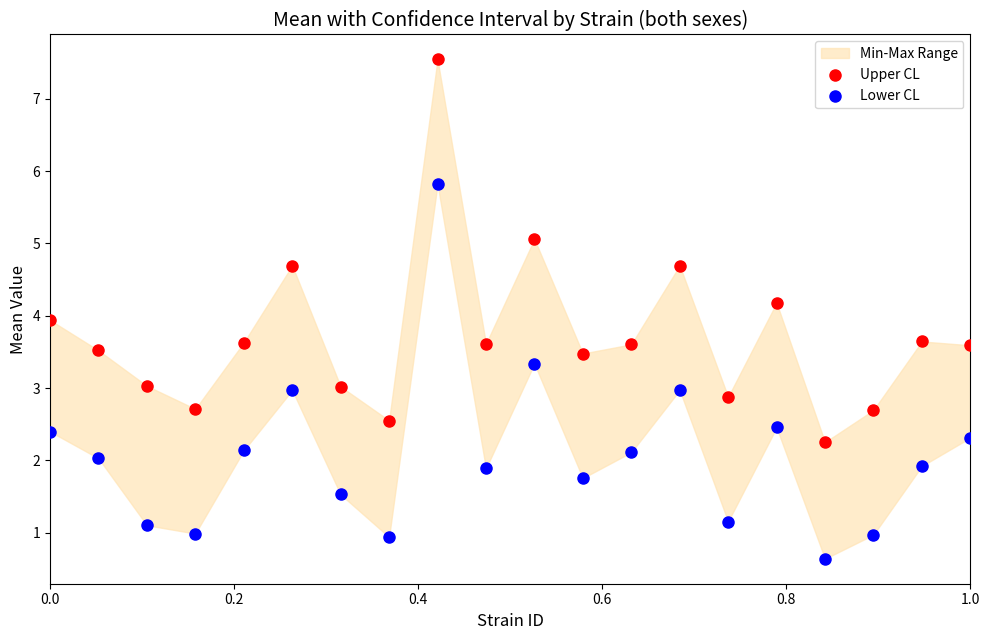

Which series reaches the minimum Y coordinate?

Lower CL